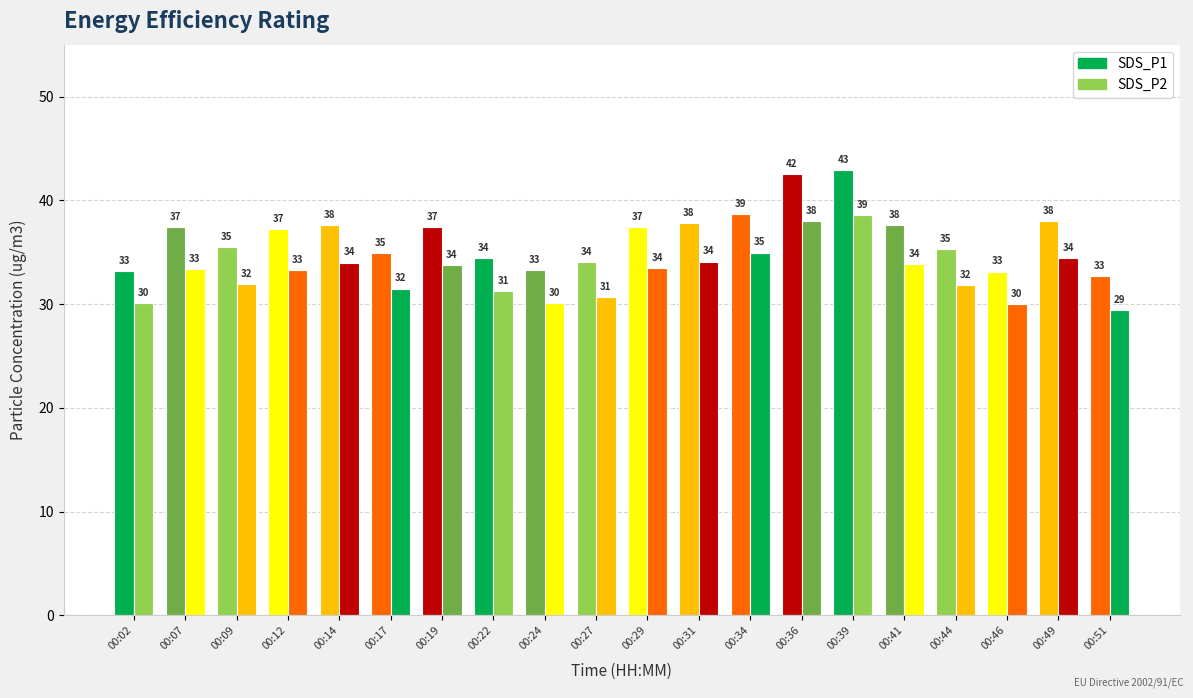

The SDS_P2 series shows 20.4 at 00:17. True or false?

False